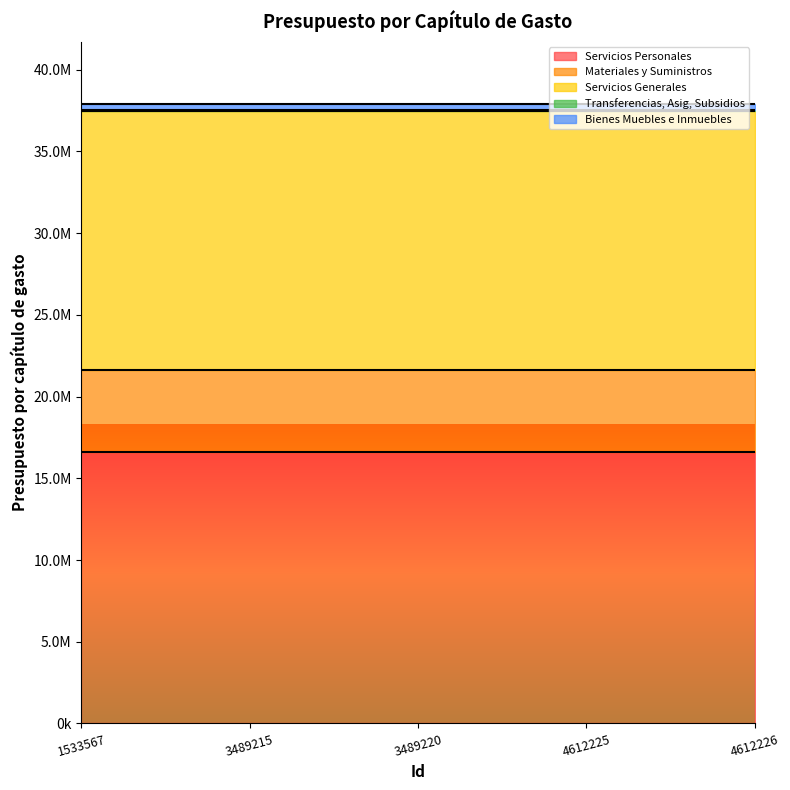

True or false: Transferencias, Asig, Subsidios and Bienes Muebles e Inmuebles cross at least once.

False